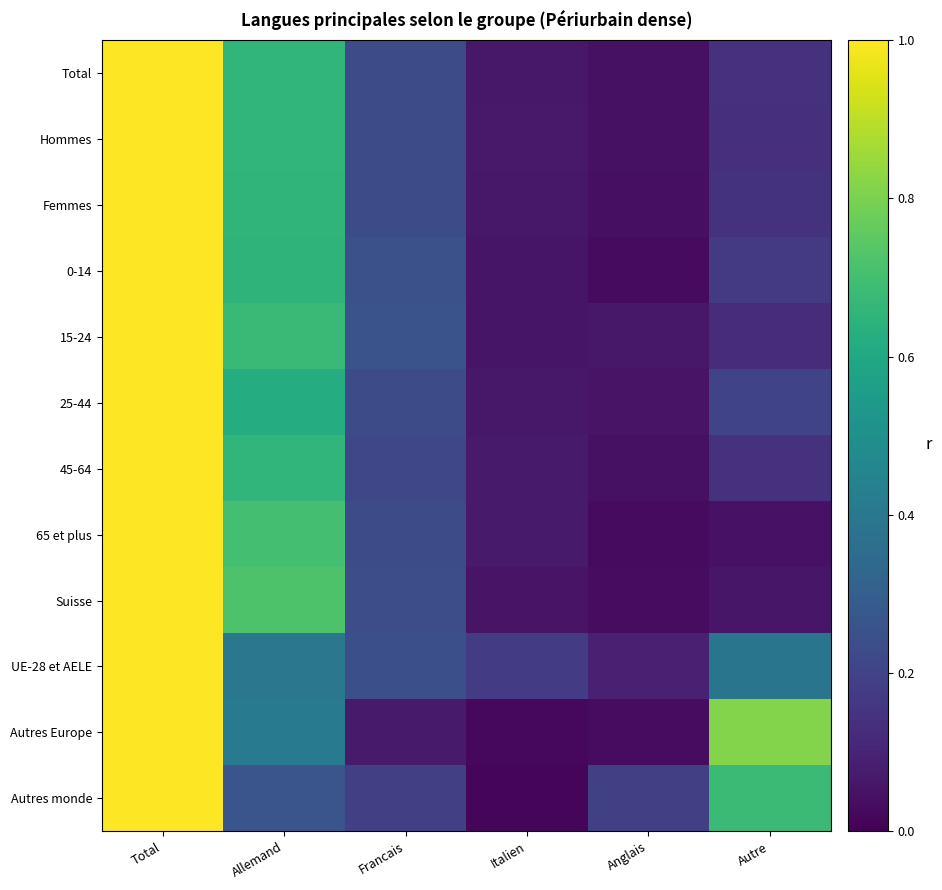

Which series has the largest total across all categories?

Autres Europe